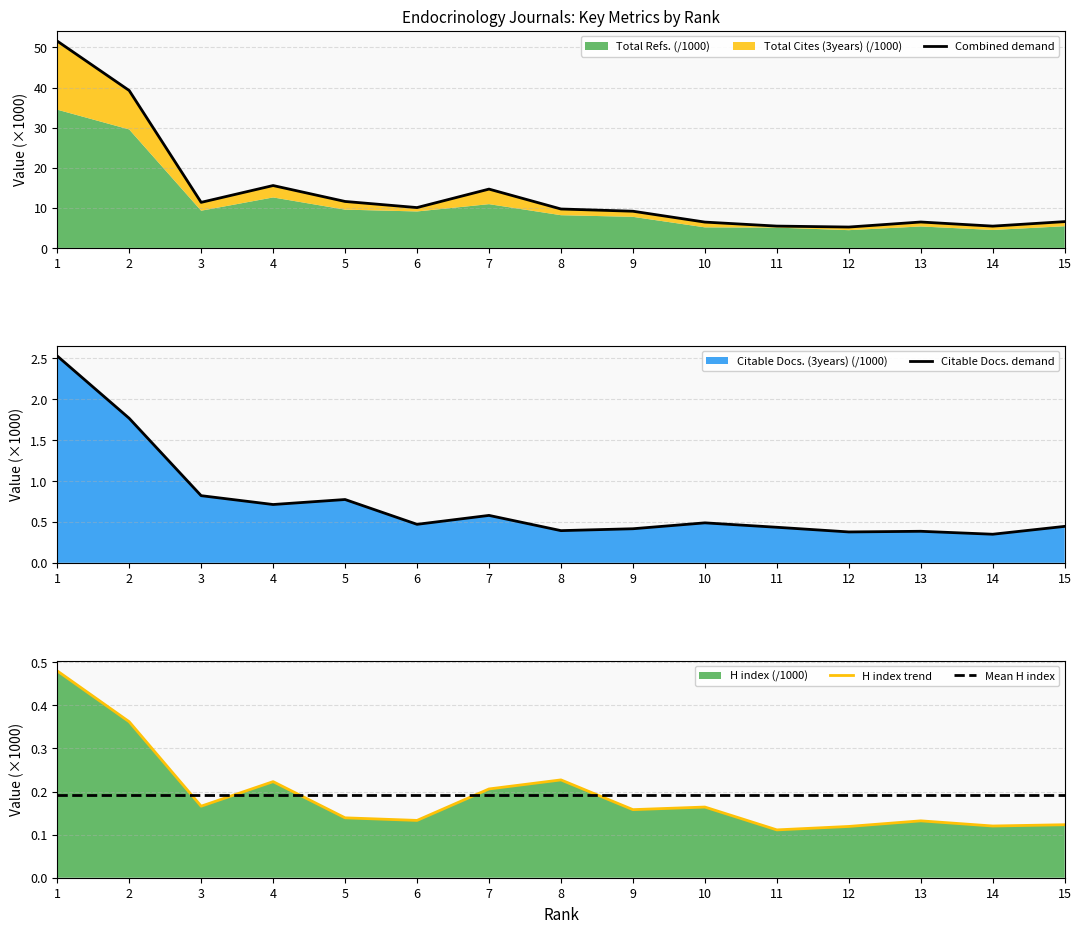

What is the highest value of the H index series?

0.5